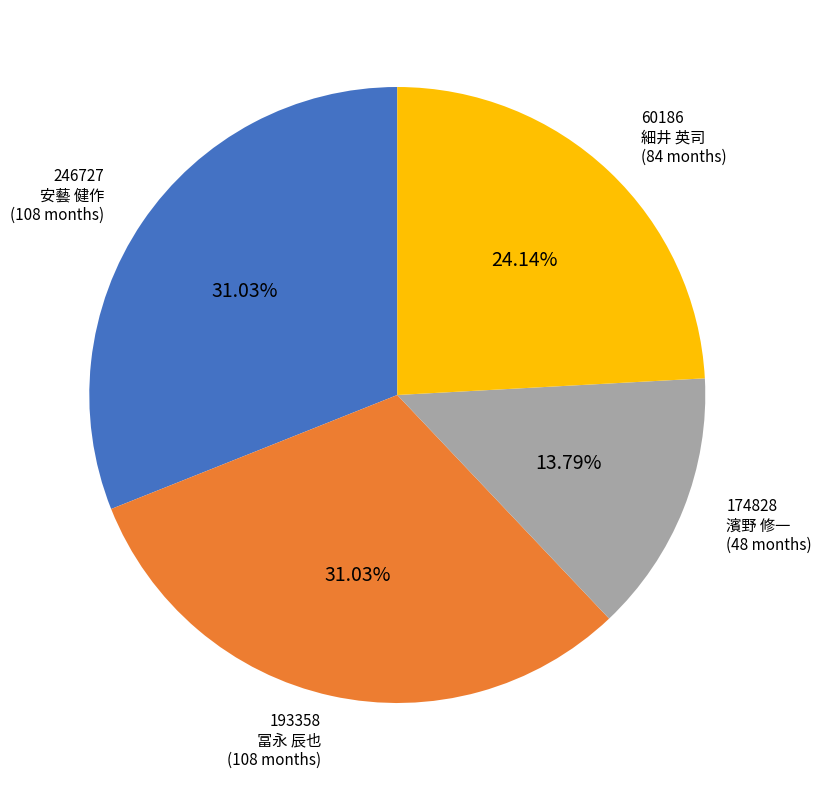

What is the ratio of the value at 174828 濱野 修一 to the value at 246727 安藝 健作?

0.4